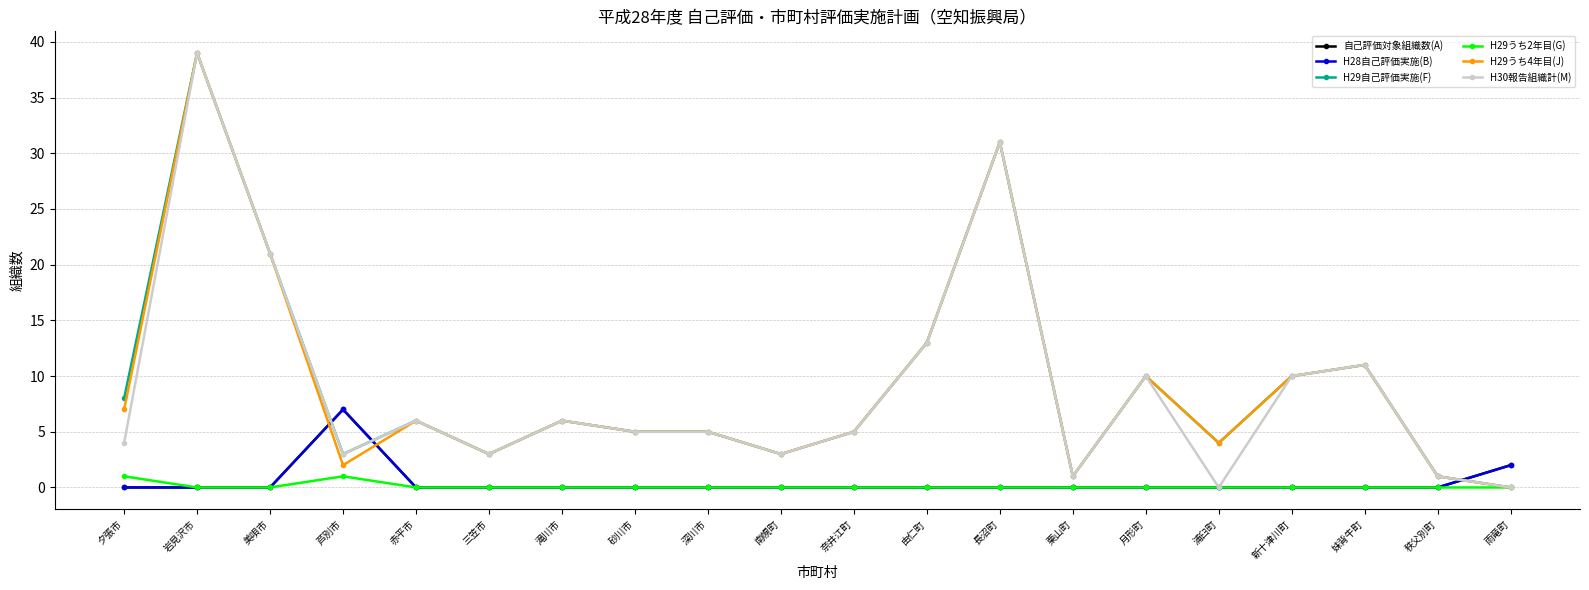

Which has a higher value, 赤平市 or 南幌町?

赤平市